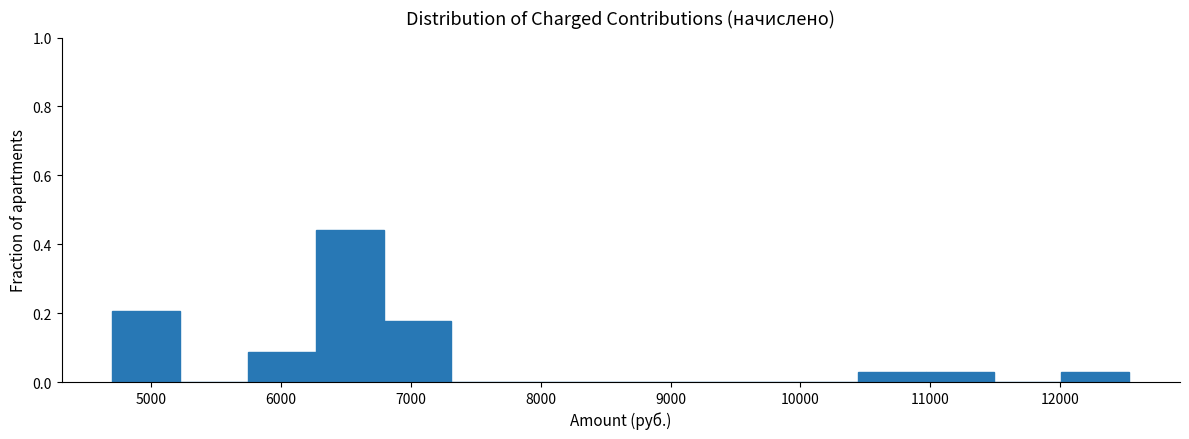

How tall is the bar that spans 6800 to 7300 on the x-axis? Neither the bar edges nor the heights are printed on the chart, so give them approximately, as read against the axes.

0.18